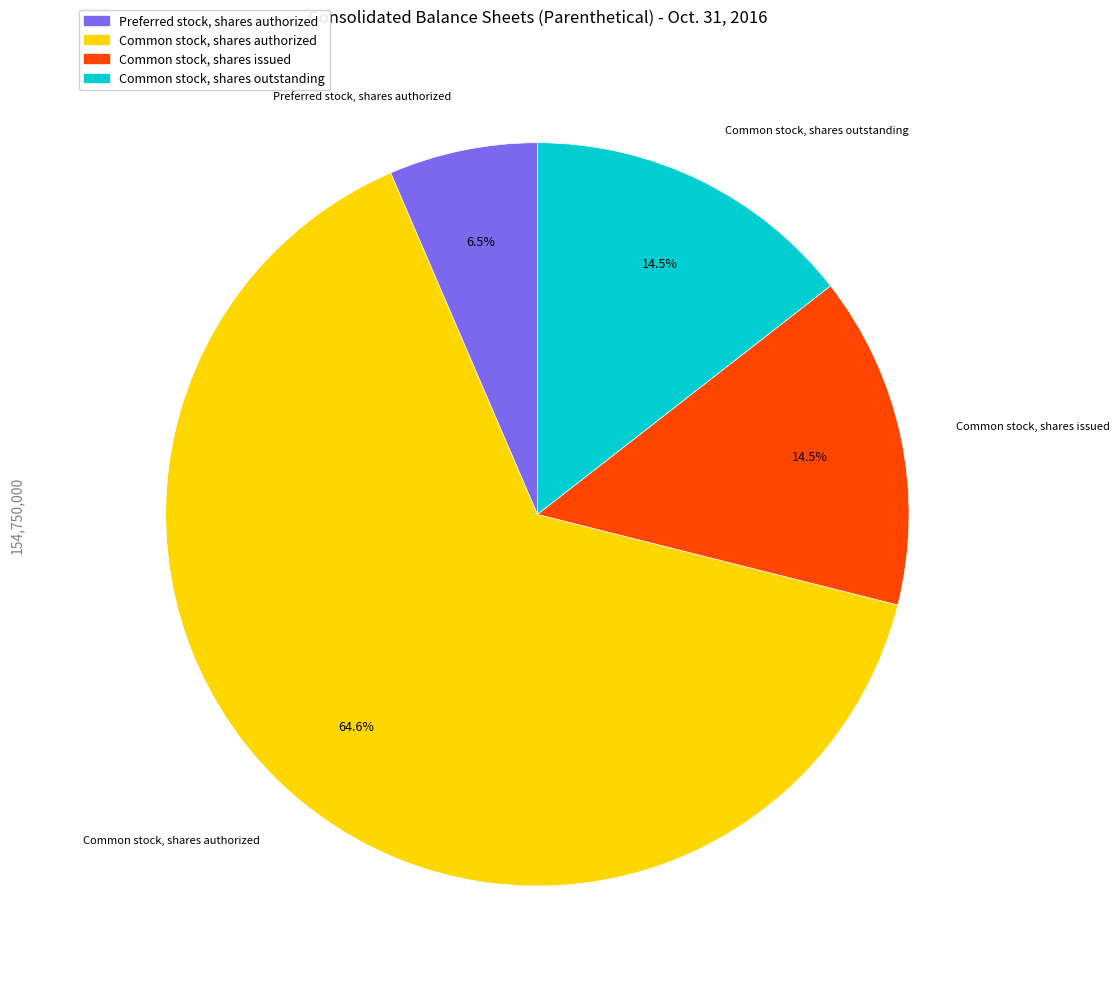

To the nearest percent, what is the difference between the Common stock, shares authorized and Common stock, shares issued slice percentages?

50%